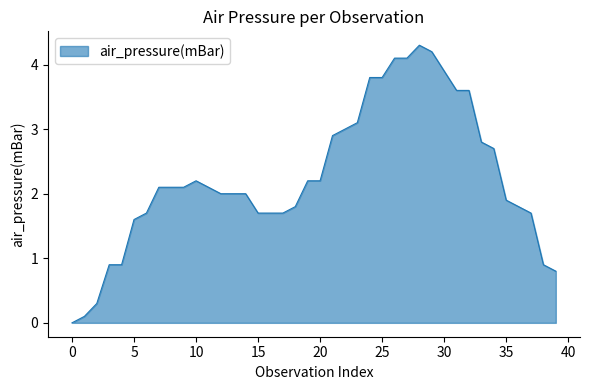

What is the sum of all values?

90.4